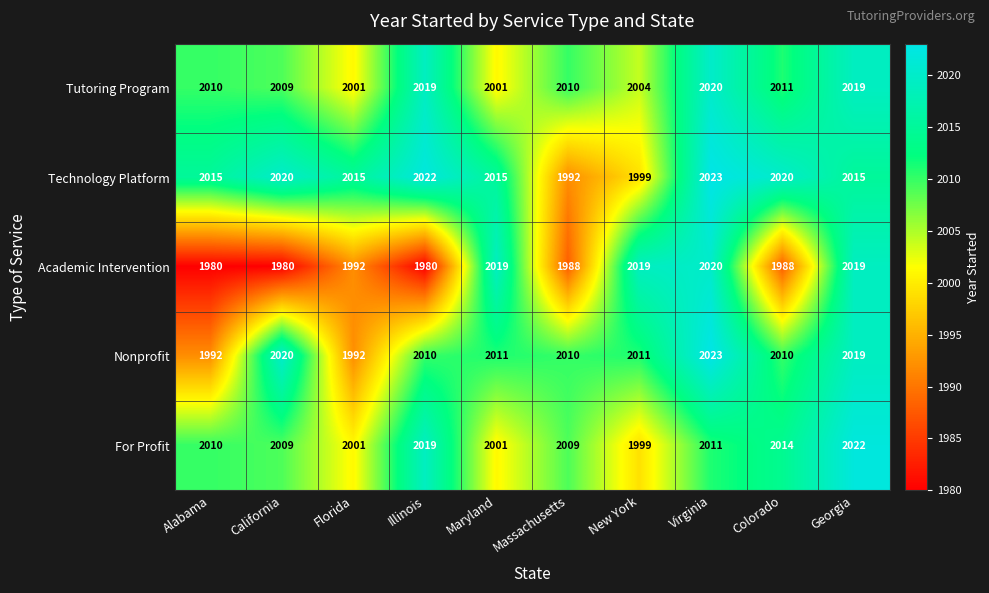

Rank the series at Colorado from lowest to highest value.

Academic Intervention, Nonprofit, Tutoring Program, For Profit, Technology Platform